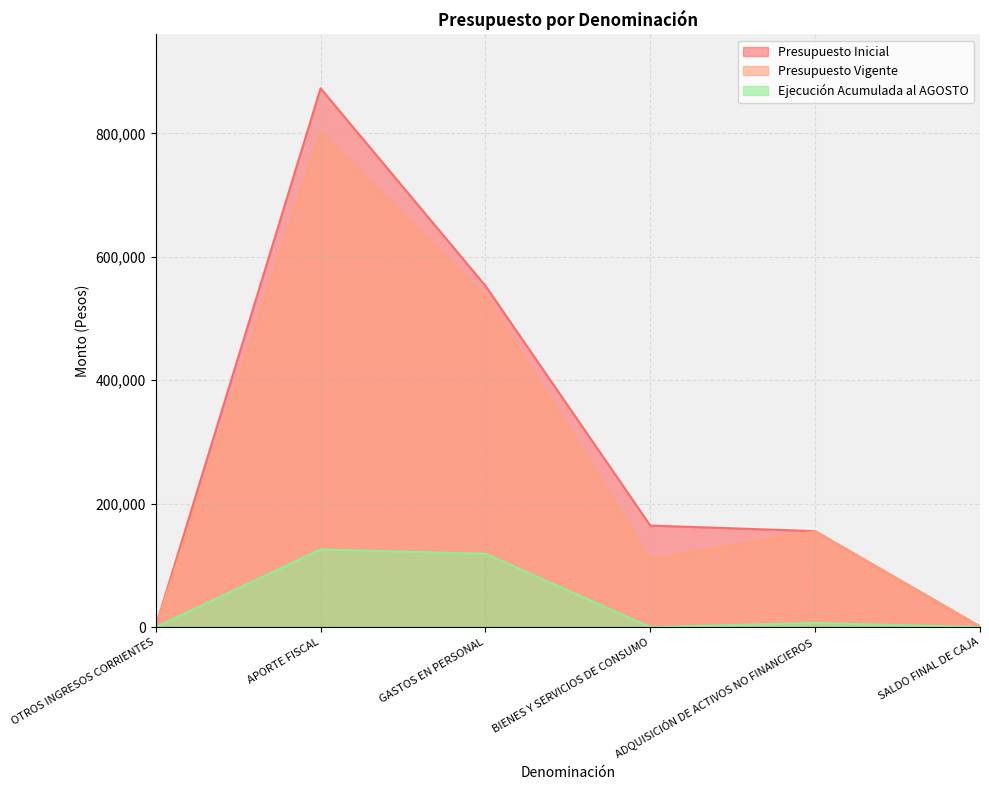

What is the maximum value for Ejecución Acumulada al AGOSTO?

125821